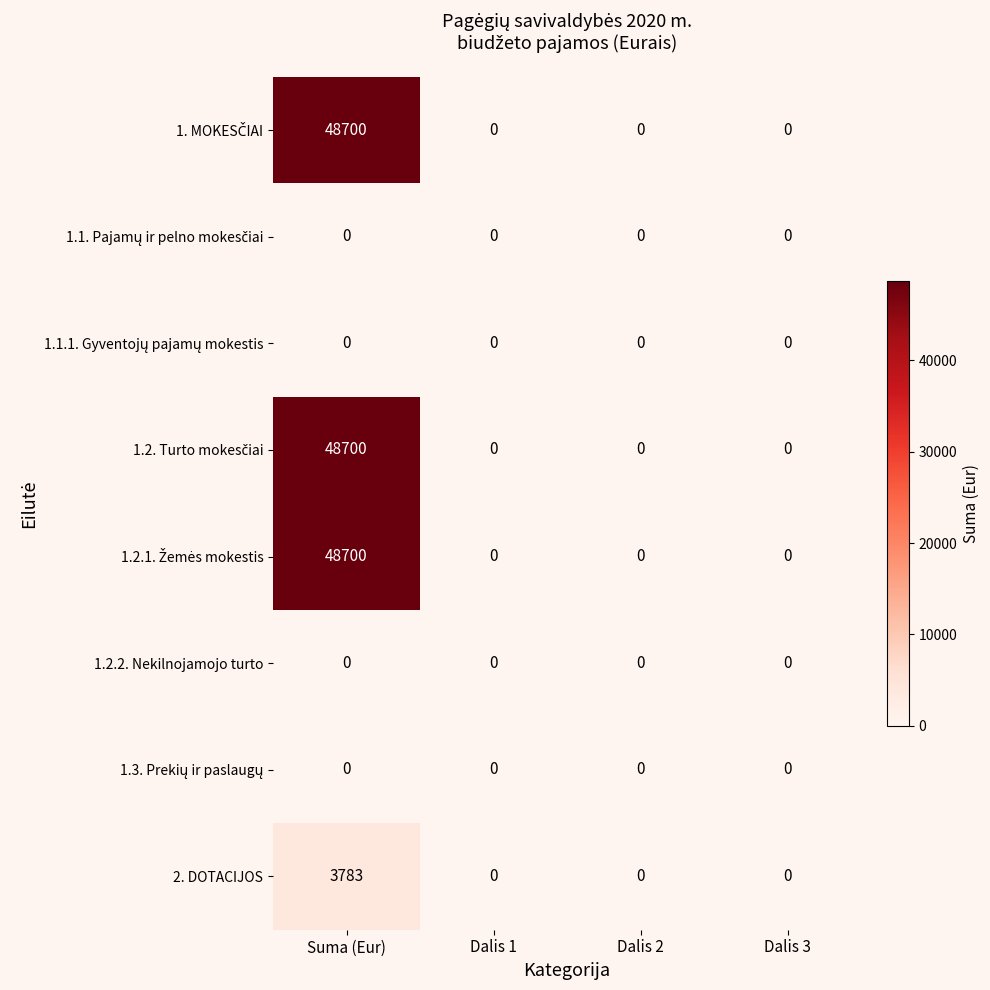

What is the greatest value displayed?

48700